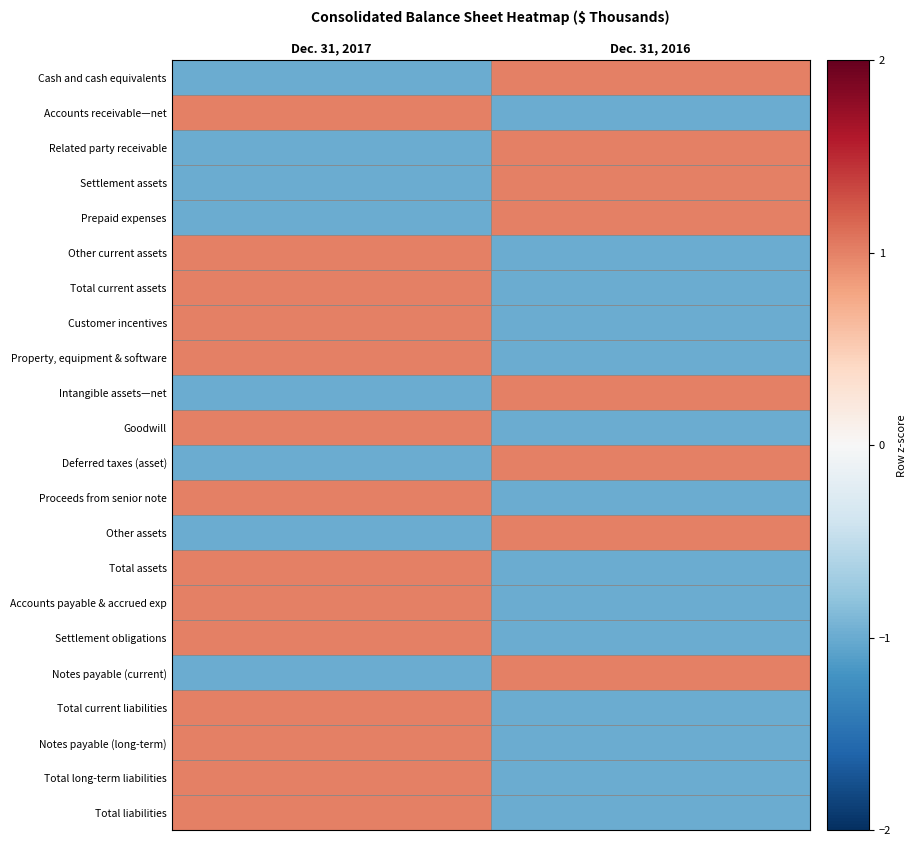

What is the smallest value displayed?

-1